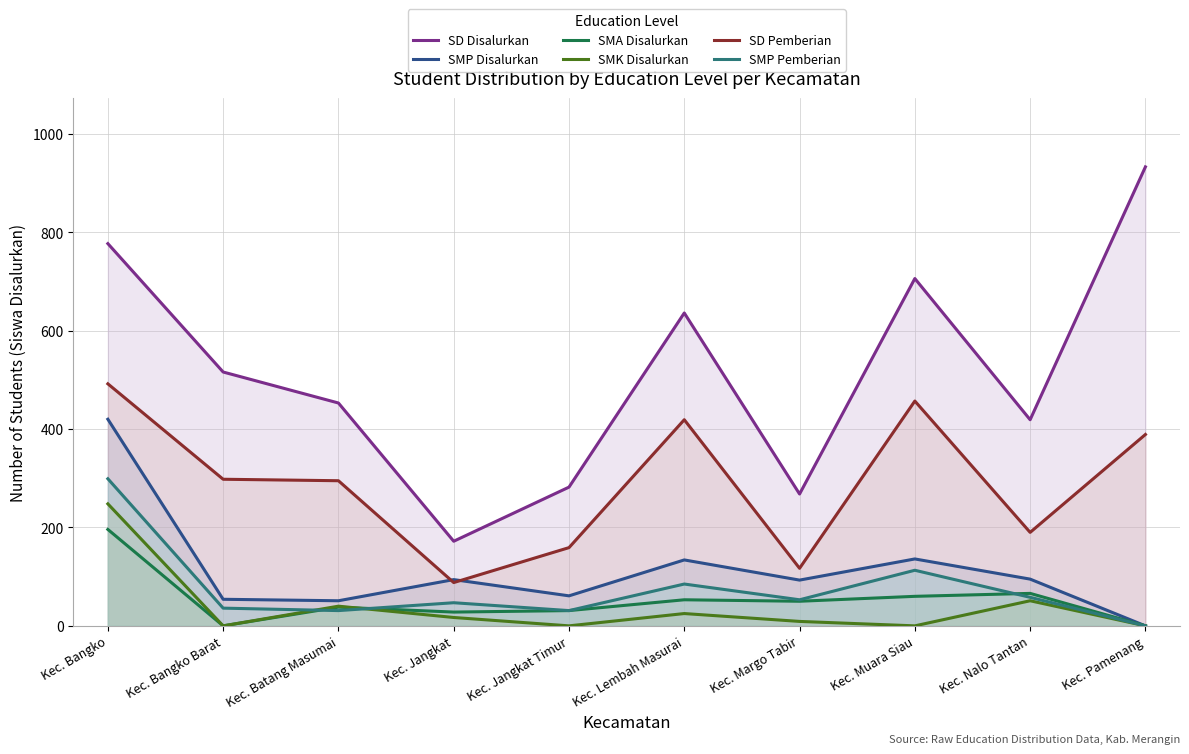

Which category has the lowest value across all series?

Kec. Pamenang